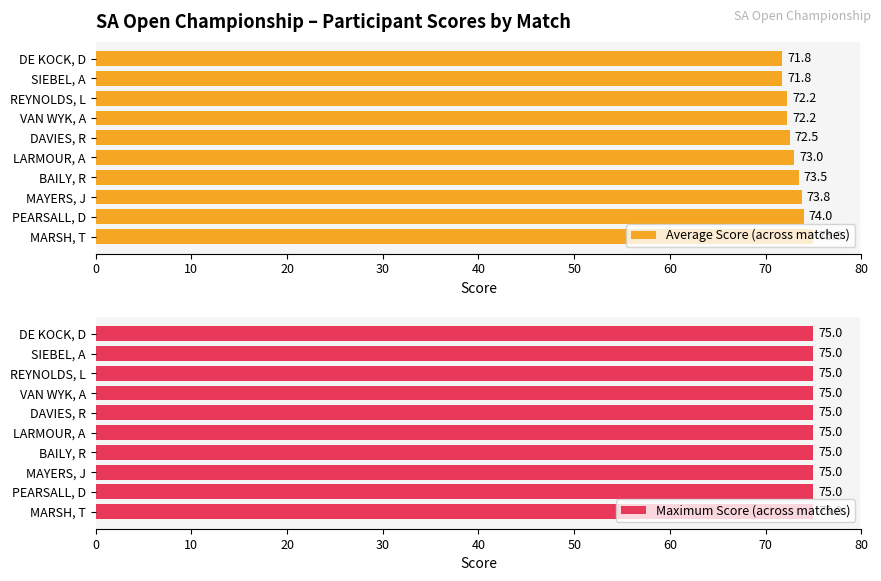

Where is Average Score (across matches) nearest to the value 73?

LARMOUR, A